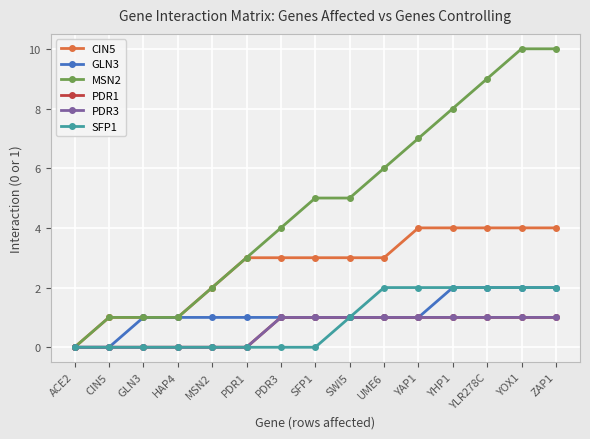

Is this an area chart (filled region under the line)?

No